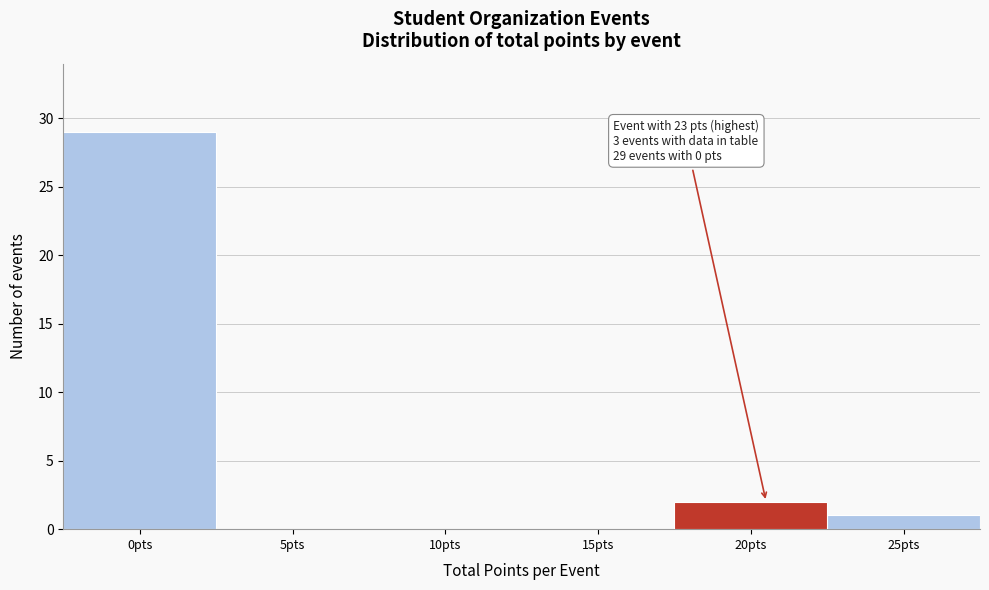

Reading left to right, list all the values displayed in this chart.

0pts=29	5pts=0	10pts=0	15pts=0	20pts=2	25pts=1